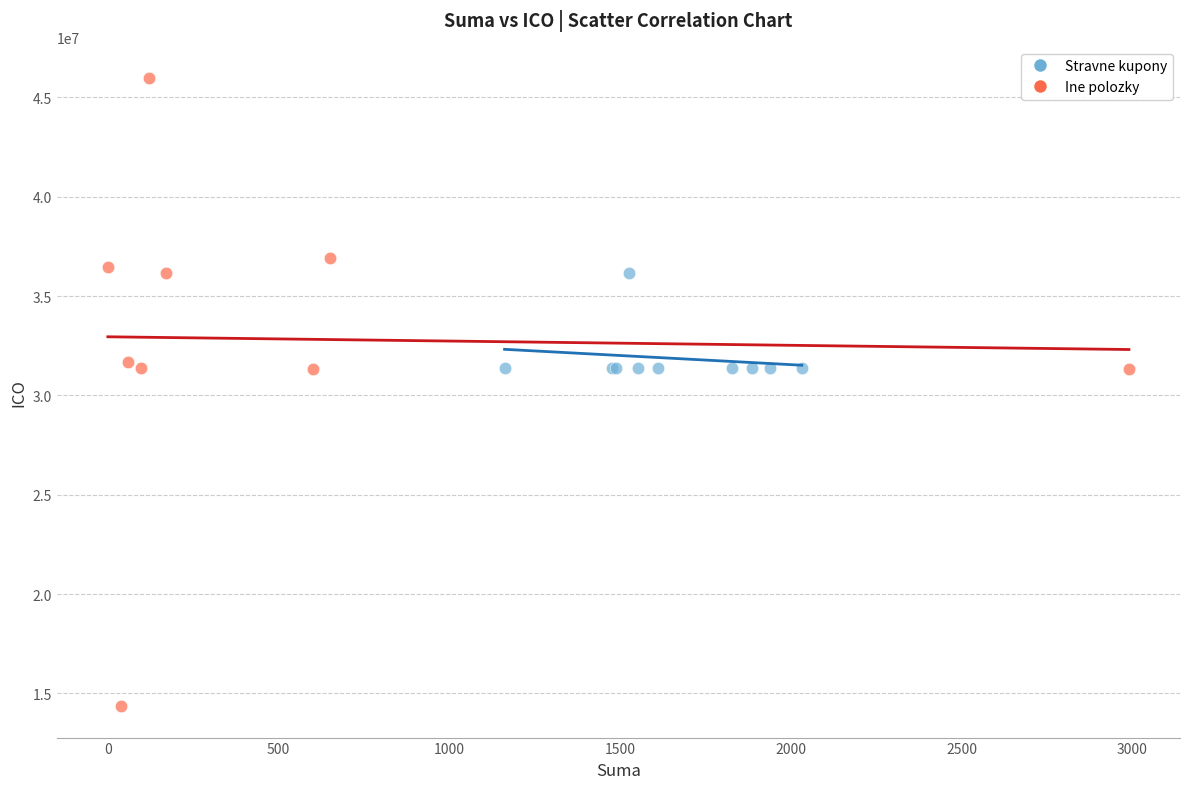

What are all the series names shown in the legend?

Stravne kupony, Ine polozky